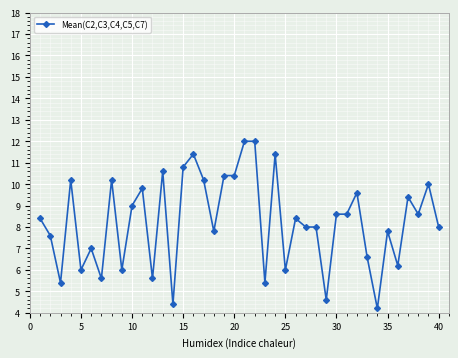

What is the sum of all values?

330.2